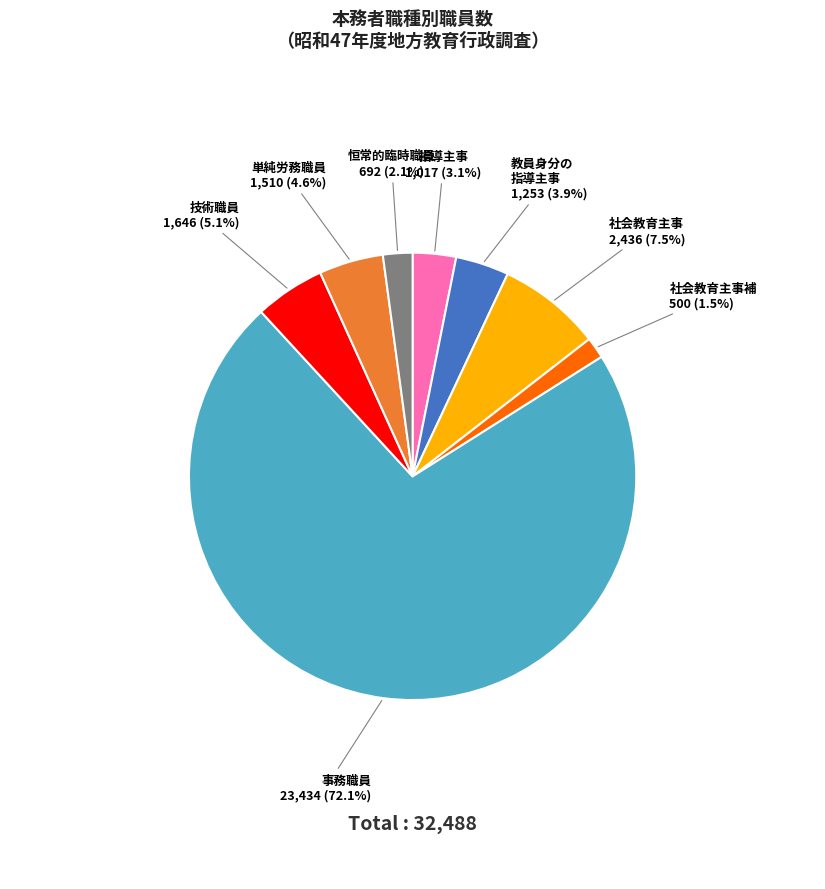

Does any single category account for the majority?

Yes